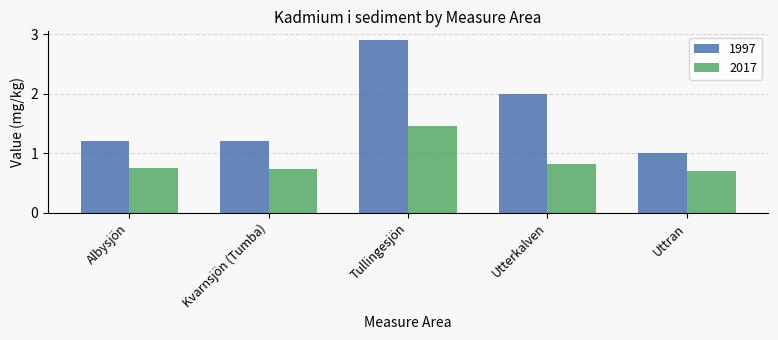

Which series changed the most between Utterkalven and Uttran?

1997